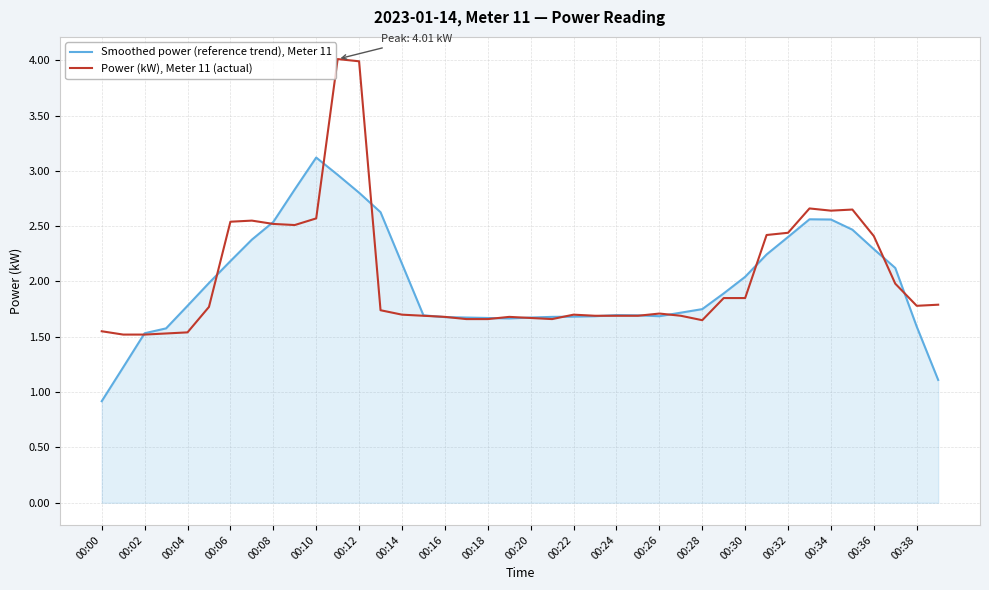

What is the minimum value shown in the chart?

0.9